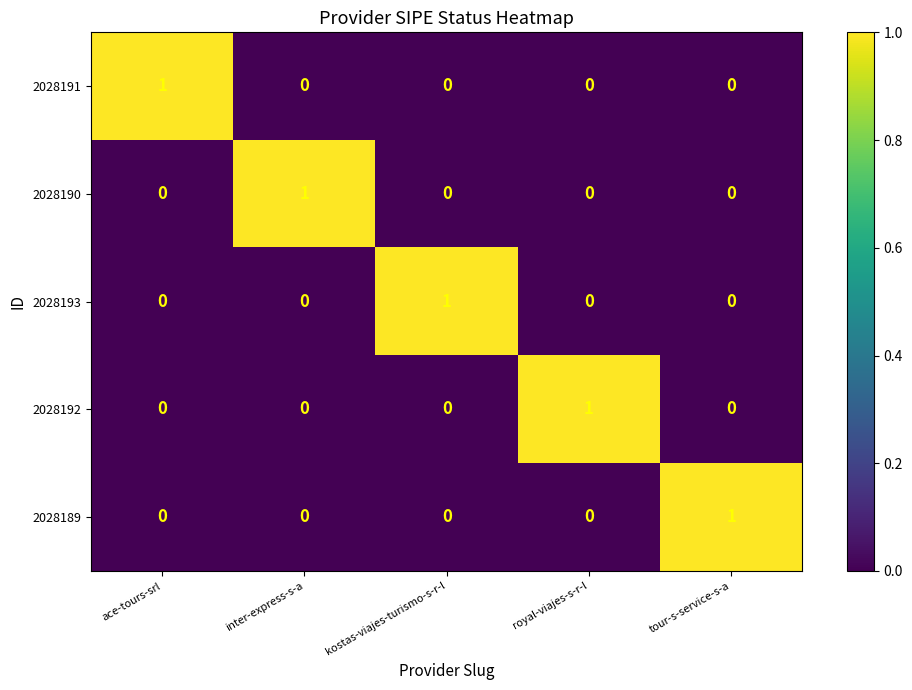

Reading left to right, list all the values displayed in this chart.

2028191: 1	0	0	0	0
2028190: 0	1	0	0	0
2028193: 0	0	1	0	0
2028192: 0	0	0	1	0
2028189: 0	0	0	0	1